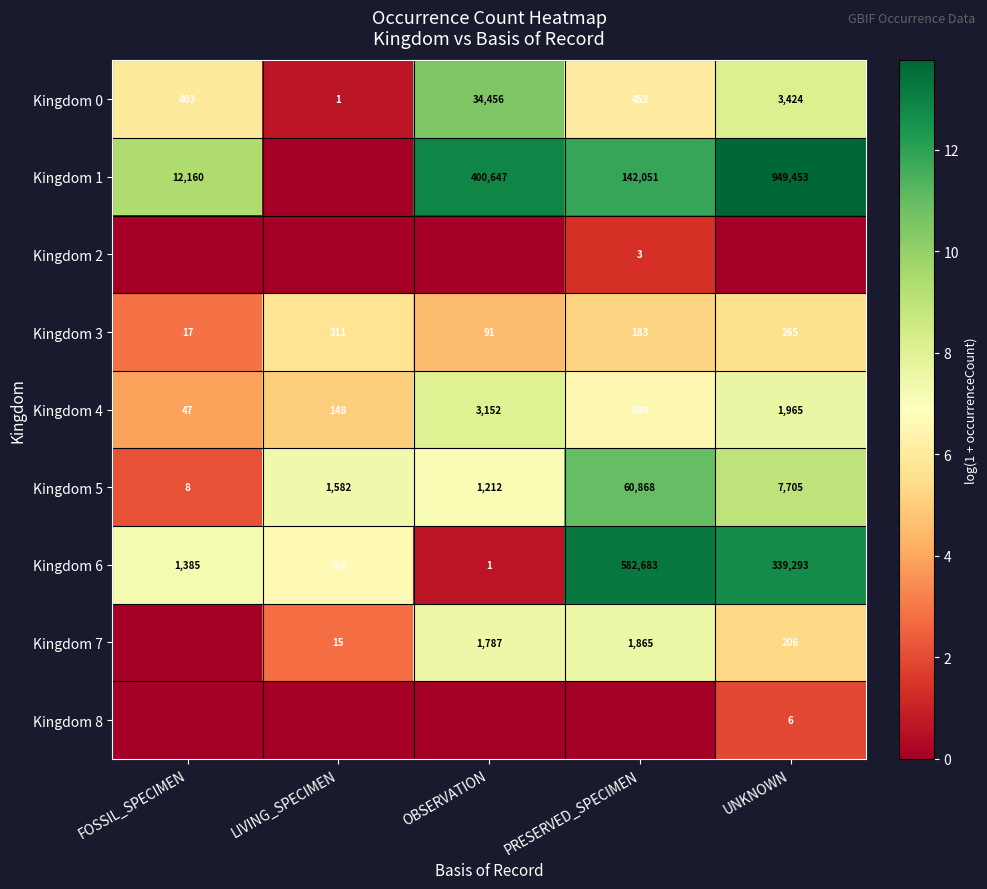

Where is Kingdom 6 nearest to the value 291342?

UNKNOWN